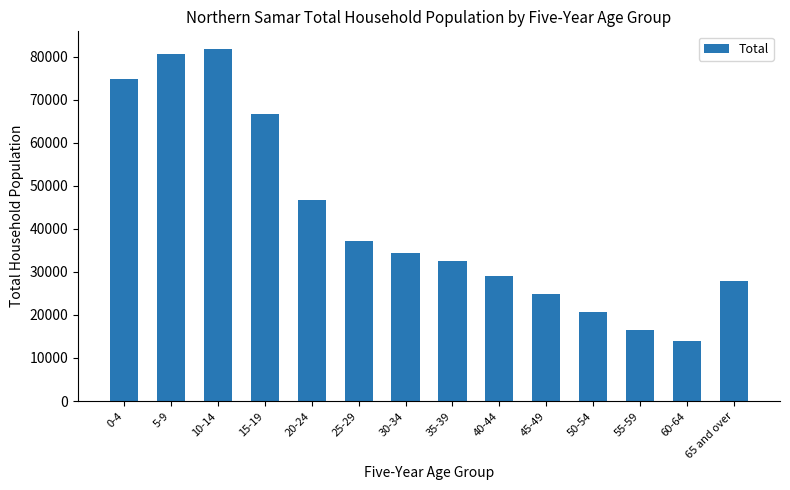

What position from the left is 10-14?

3